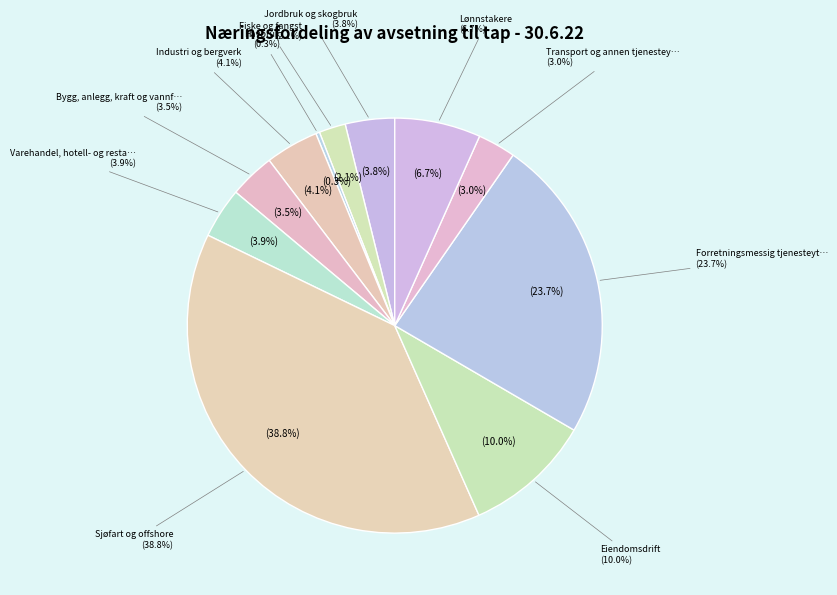

True or false: Sjøfart og offshore accounts for 33% of the total.

False